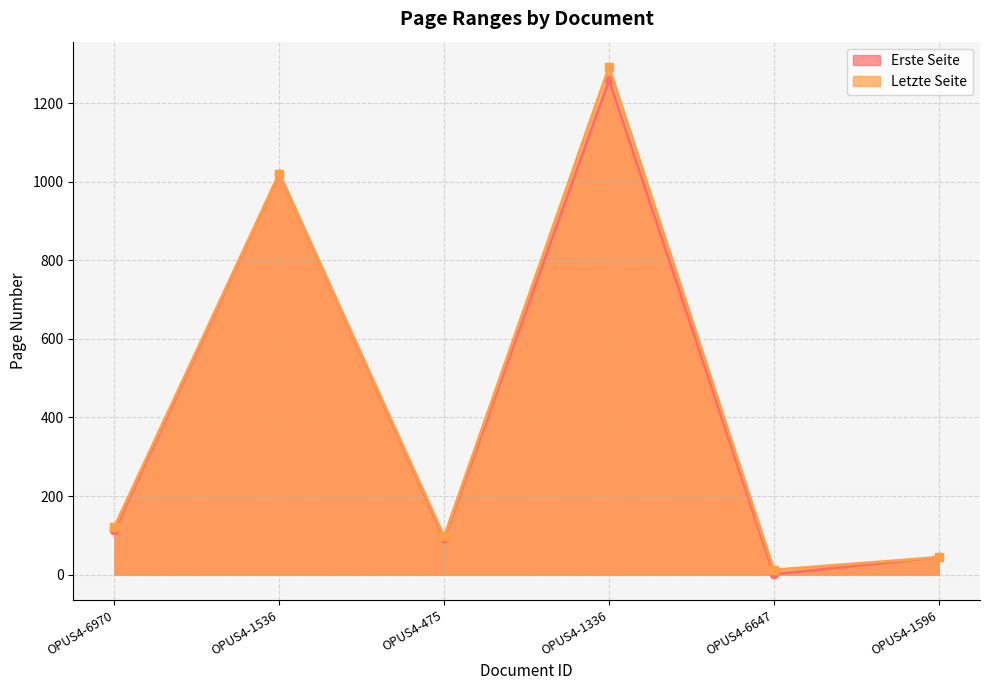

At which category does the chart reach its peak across all series?

OPUS4-1336